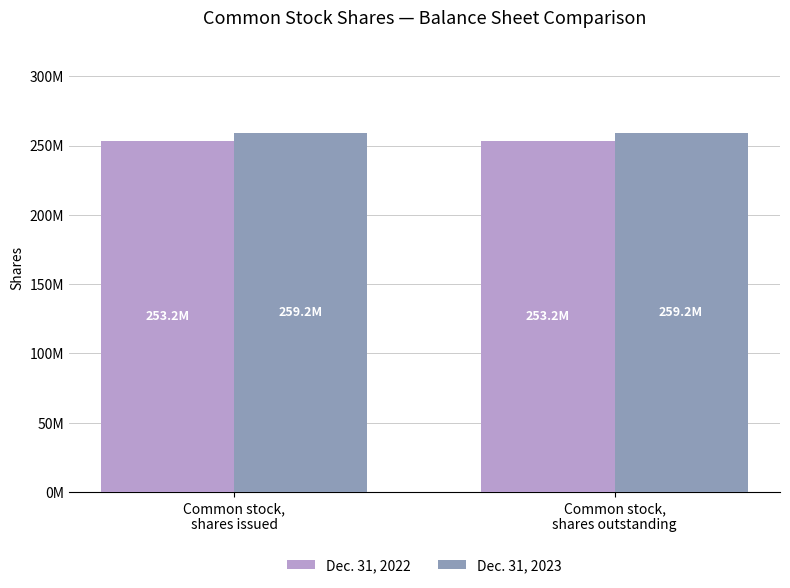

What is the greatest value displayed?

259156796